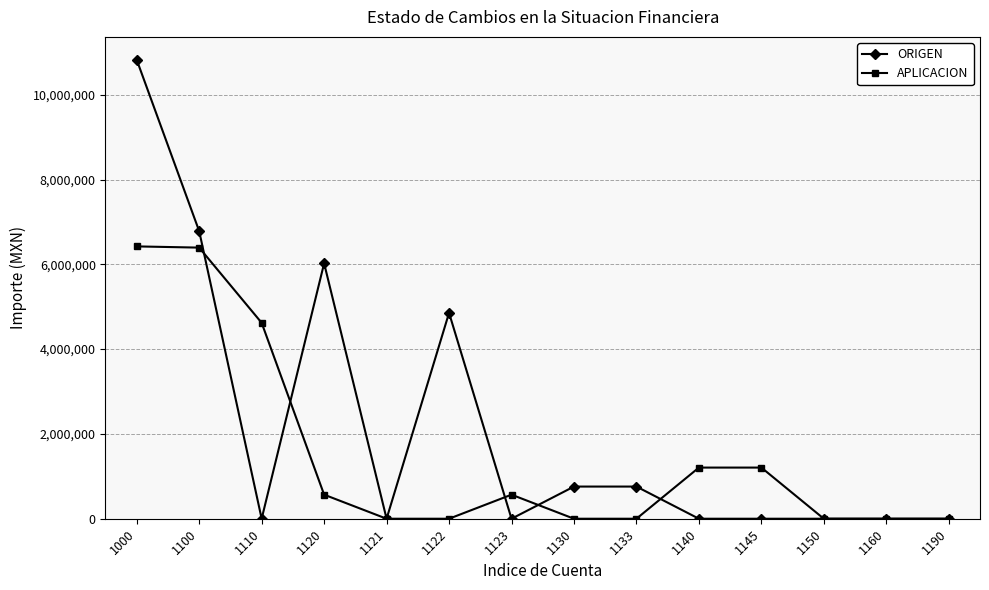

At which category does the chart reach its peak across all series?

1000